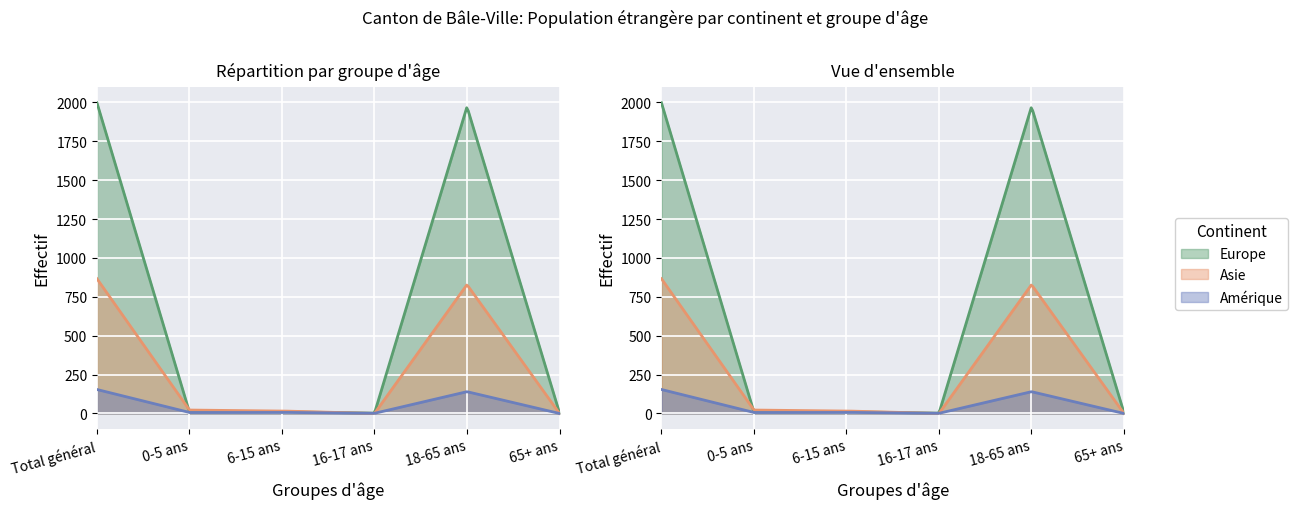

What is the total value across all series at 16-17 ans?

3